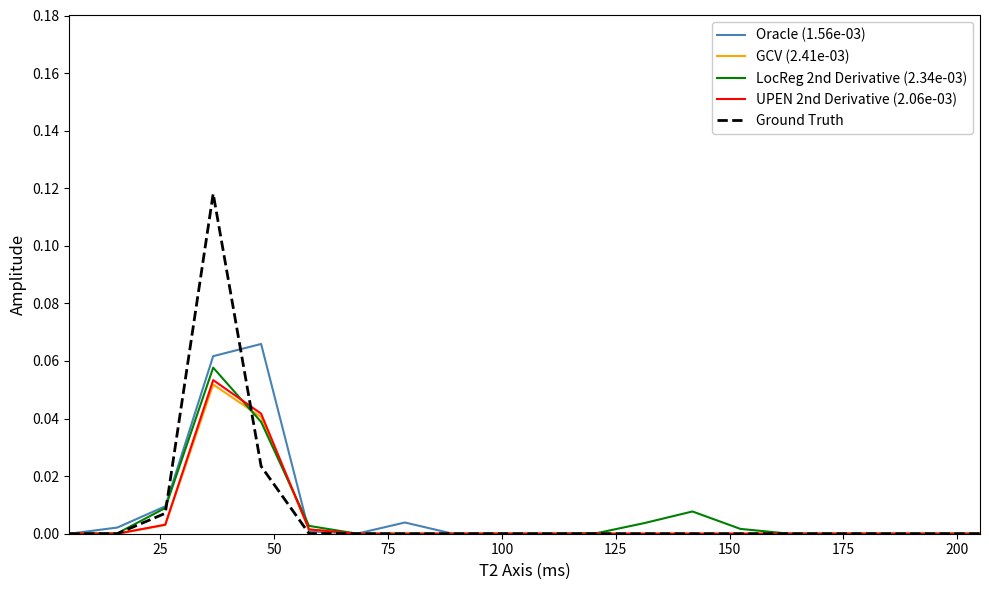

Which series has the widest spread of values?

Ground Truth